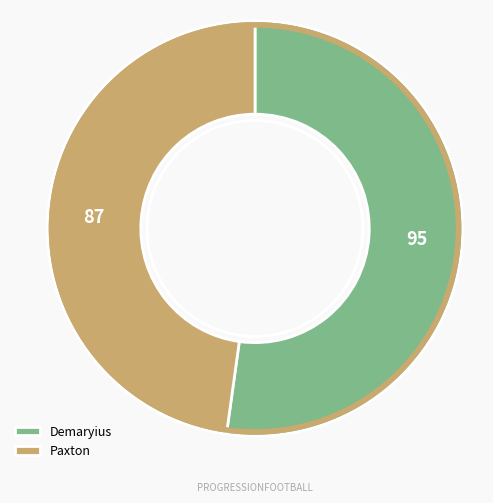

Is there a majority slice in this chart?

Yes